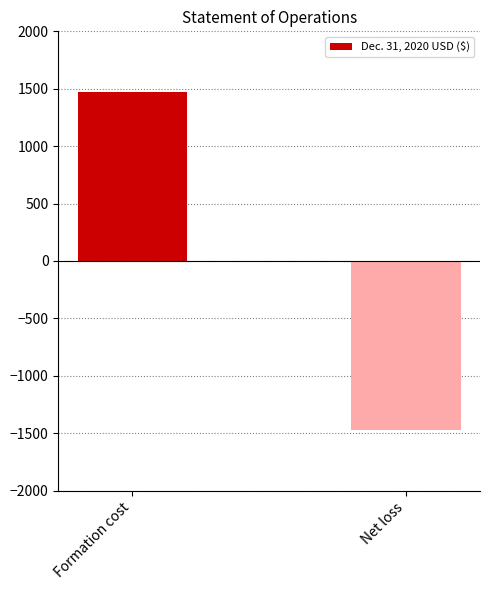

Which category has the lowest value across all series?

Net loss